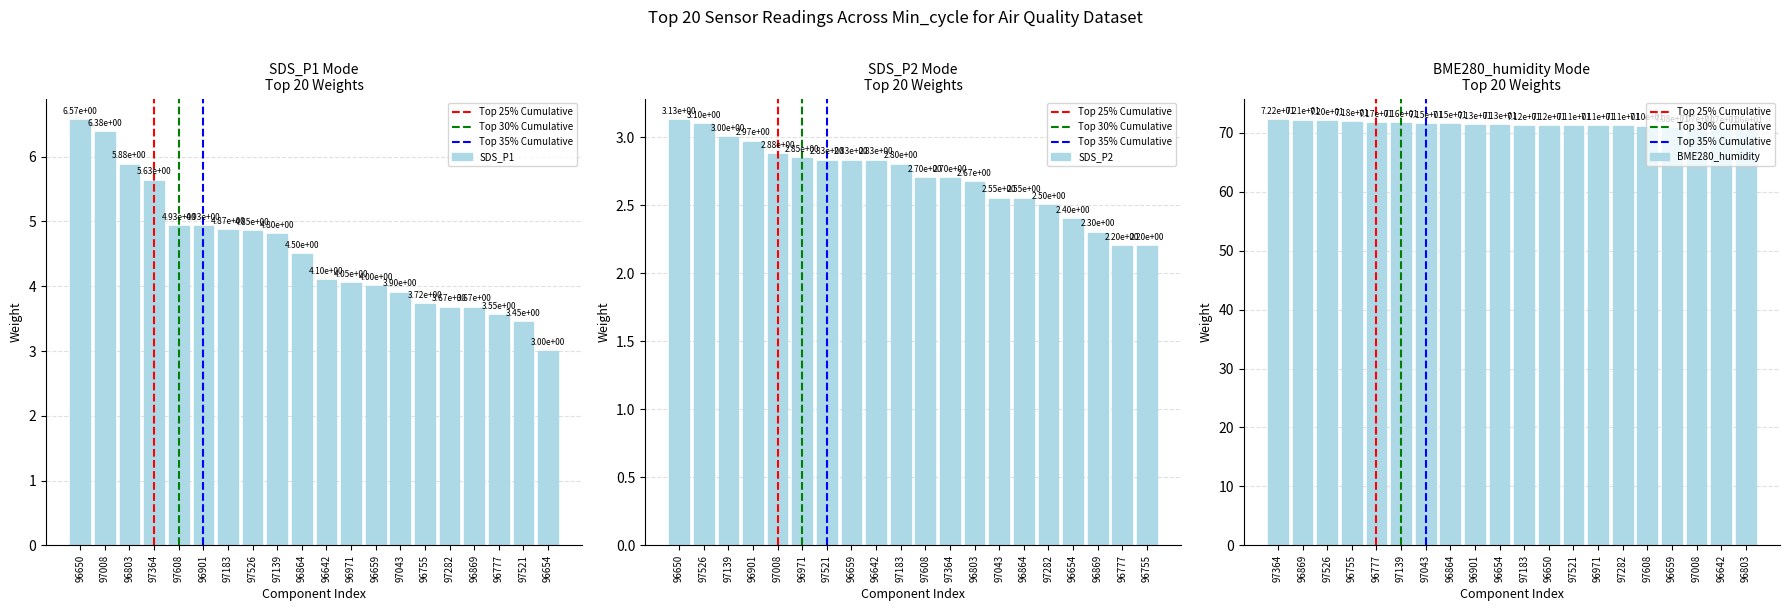

Are the bars horizontal?

No